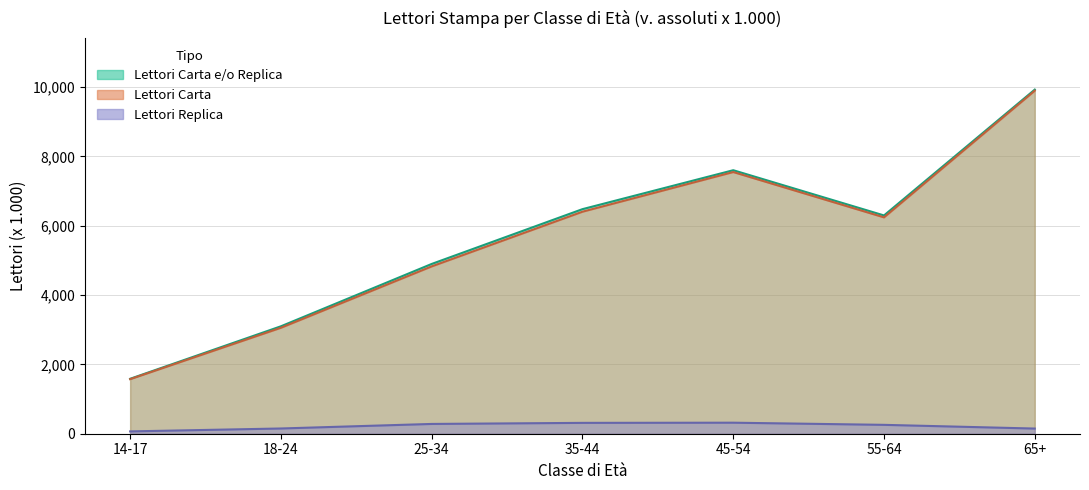

How many Lettori Carta values are between 3056 and 7547?

5